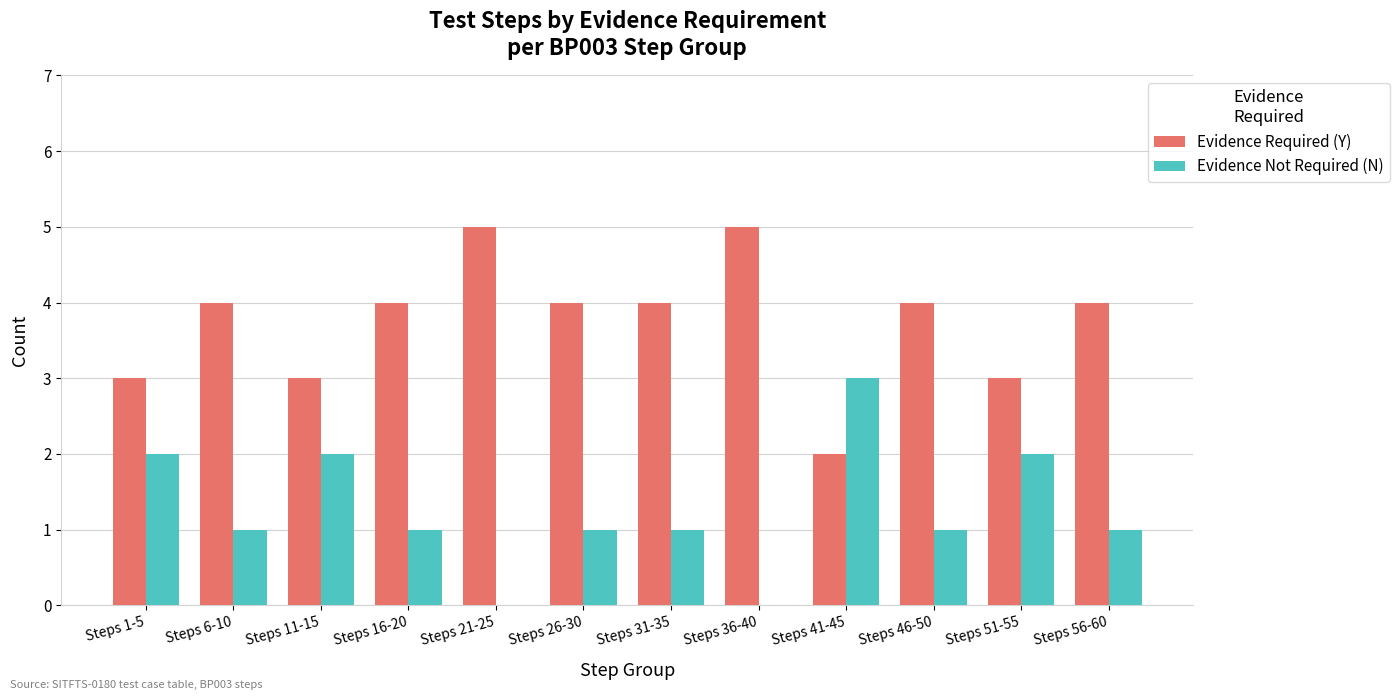

What is the maximum value shown in the chart?

5